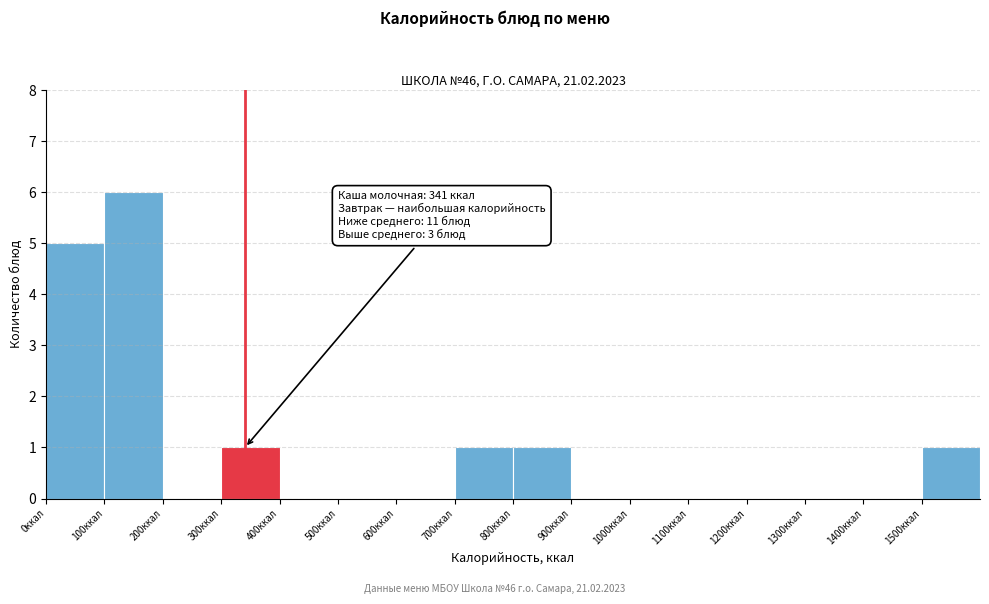

Which range on the x-axis has the tallest bar?

100 to 200